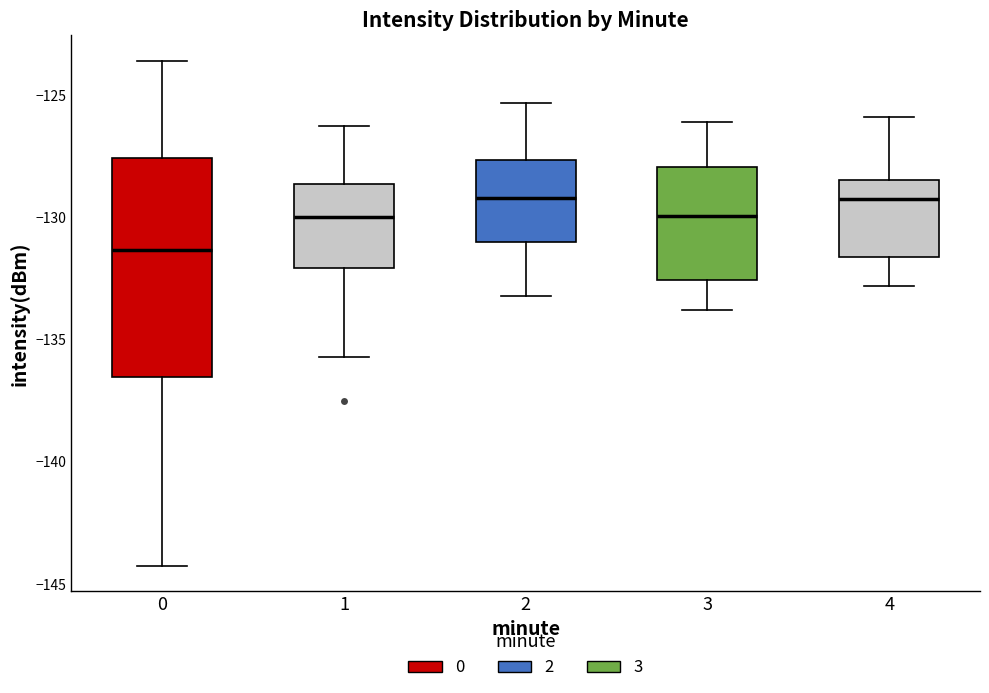

Reading left to right, read every box against the y-axis: the position of its median line, the range the box covers, and the ends of its whiskers. The values are not printed on the chart, so give them approximately, as read against the axis.

0: median -131.5, box -136.5 to -127.5, whiskers -144.5 to -123.5
1: median -130.0, box -132.0 to -128.5, whiskers -135.5 to -126.5
2: median -129.0, box -131.0 to -127.5, whiskers -133.0 to -125.5
3: median -130.0, box -132.5 to -128.0, whiskers -134.0 to -126.0
4: median -129.0, box -131.5 to -128.5, whiskers -133.0 to -126.0